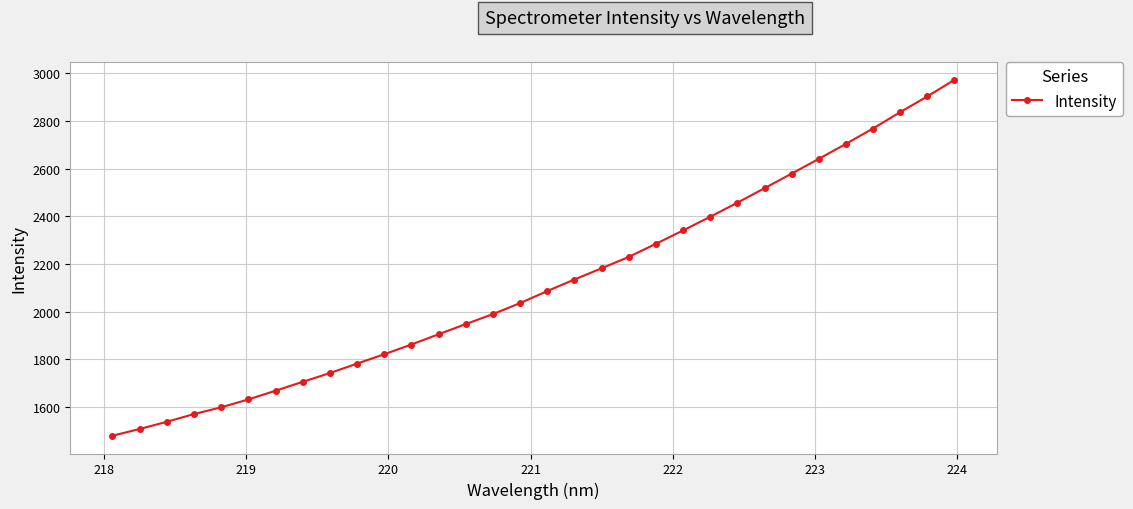

True or false: there are more than 2 points higher than both neighbors.

False